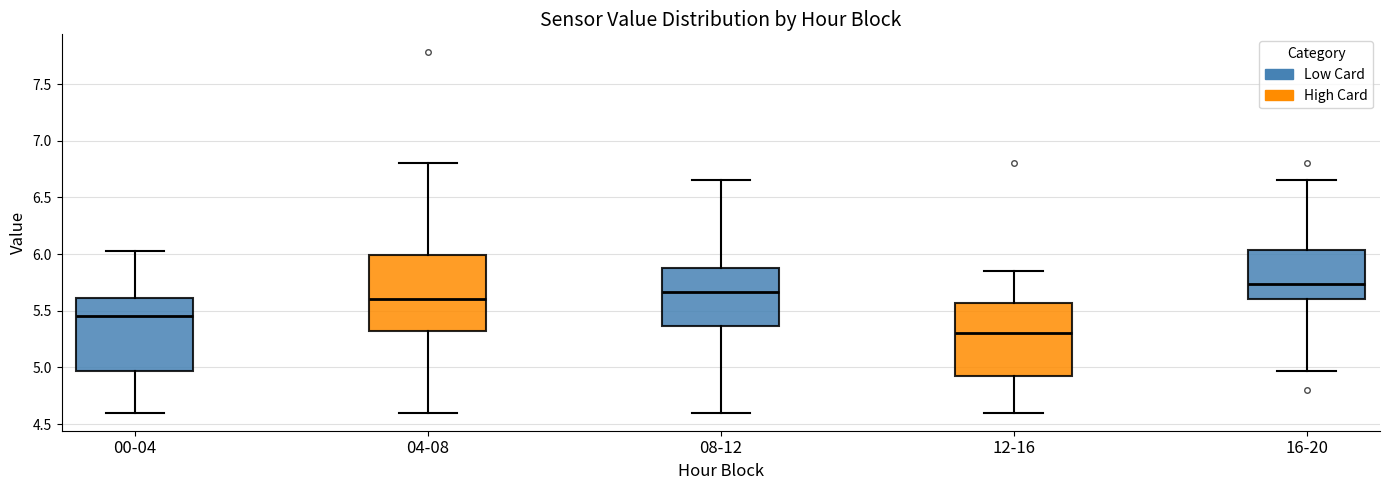

Where is the upper edge of the box for 04-08 on the y-axis? The values are not printed on the chart, so give them approximately, as read against the axis.

6.00